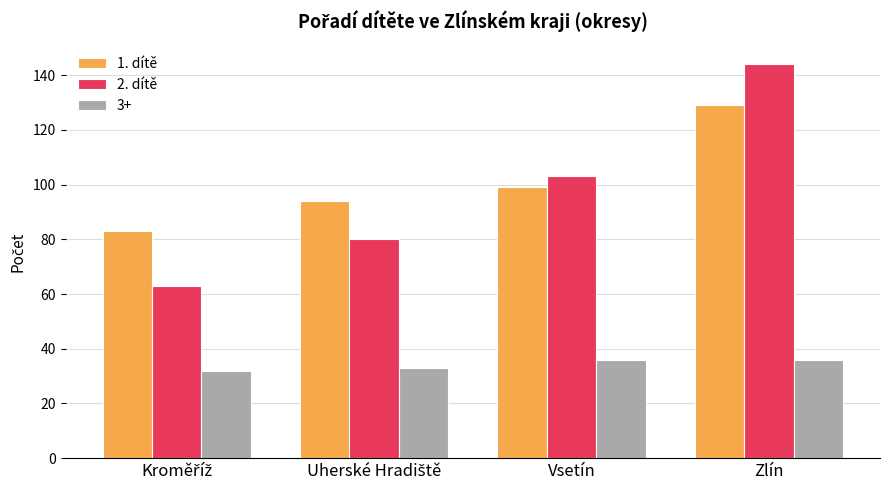

The 1. dítě series shows 21 at Vsetín. True or false?

False